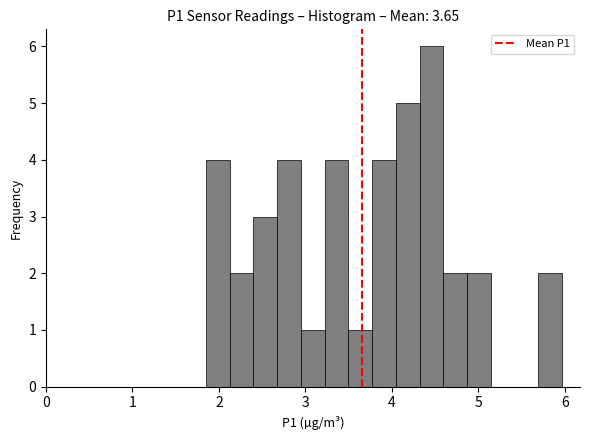

Read against the x-axis, roughly where is the centre of the tallest bar?

4.5